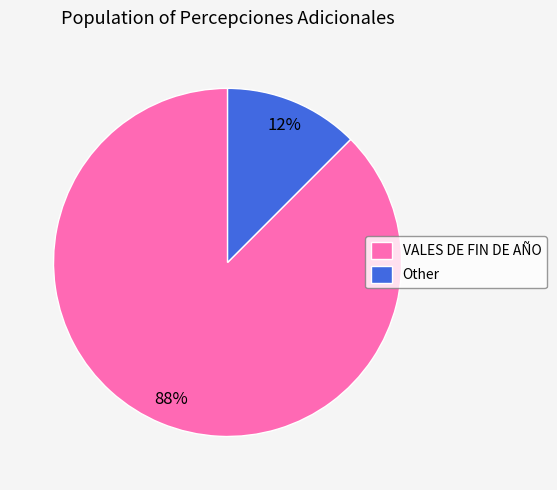

Does VALES DE FIN DE AÑO account for over 50% of the chart?

Yes